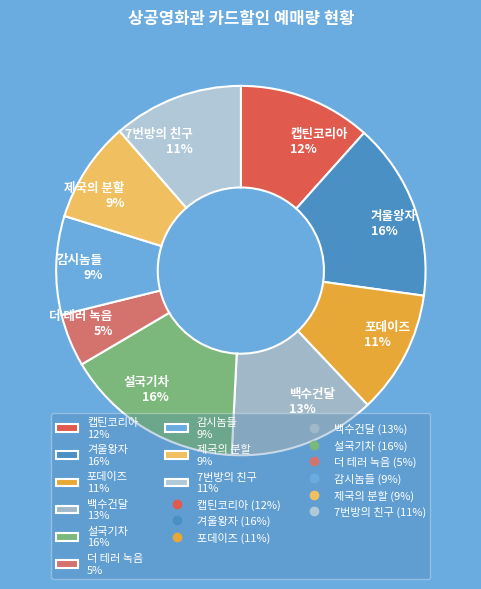

Does 감시놈들 account for over 50% of the chart?

No